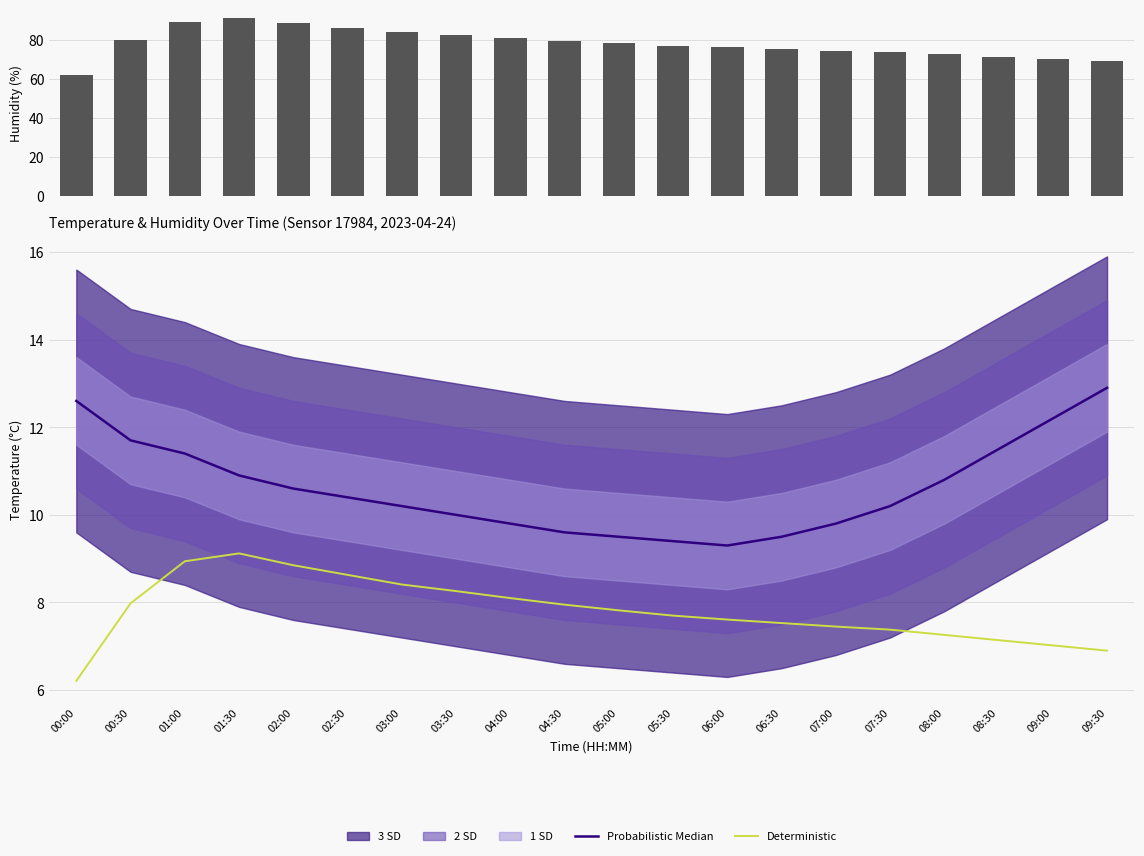

At which category is the sum across all series the highest?

01:30